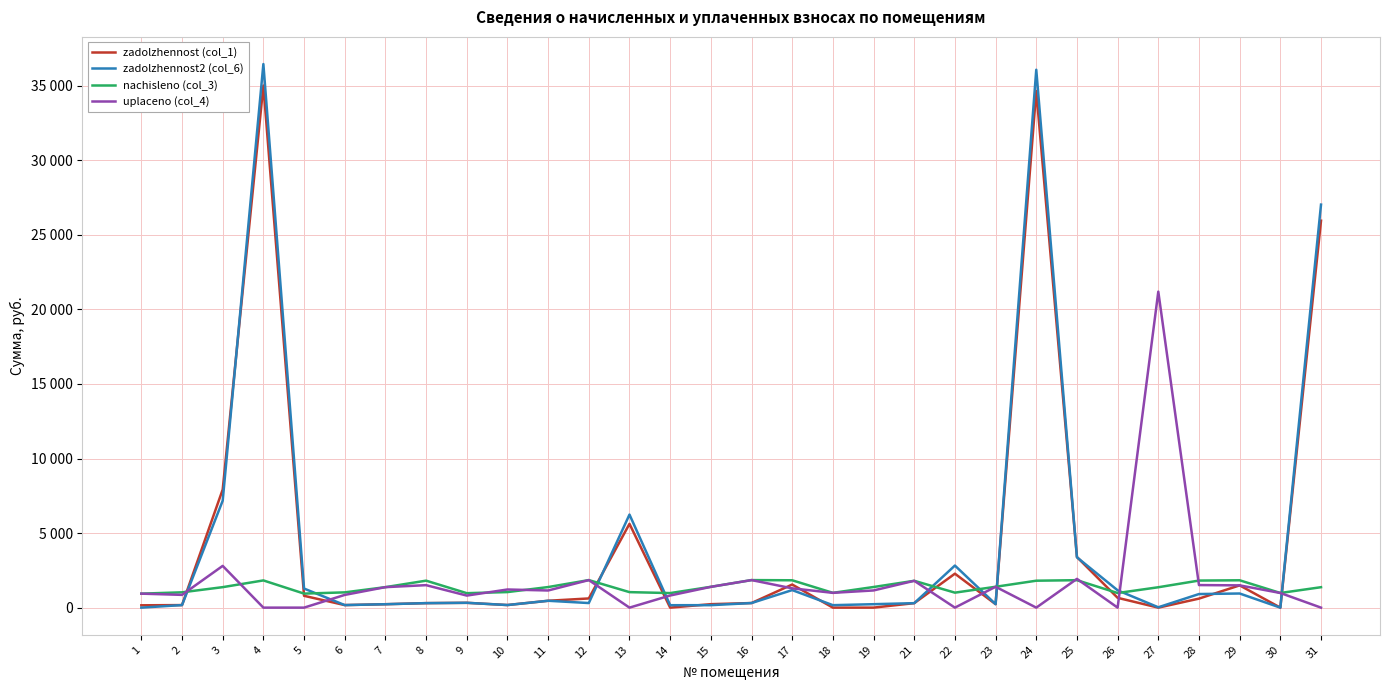

True or false: uplaceno (col_4) and zadolzhennost2 (col_6) intersect in this chart.

True